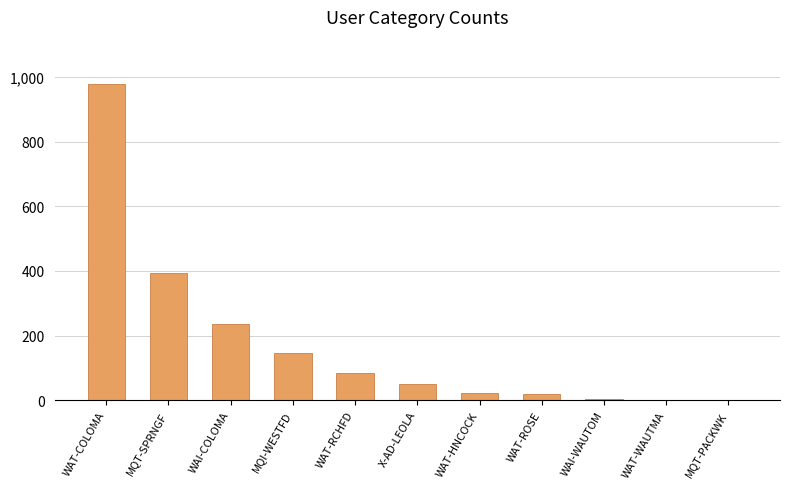

Is it true that the value at X-AD-LEOLA is 49?

True